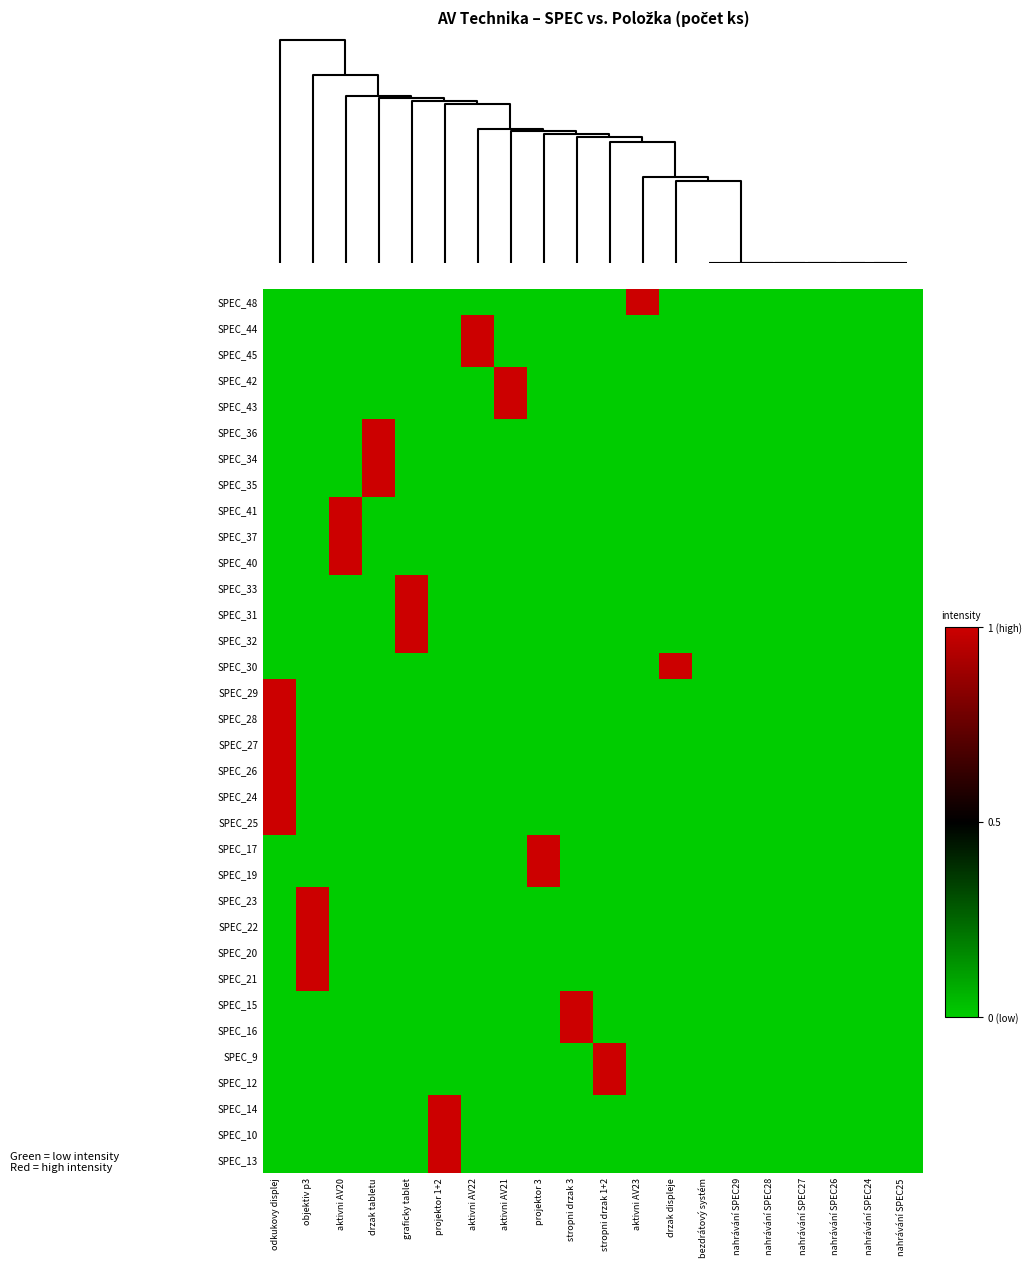

Reading left to right, list all the values displayed in this chart.

SPEC_48: odkukovy displej=0	objektiv p3=0	aktivni AV20=0	drzak tabletu=0	graficky tablet=0	projektor 1+2=0	aktivni AV22=0	aktivni AV21=0	projektor 3=0	stropni drzak 3=0	stropni drzak 1+2=0	aktivni AV23=1	drzak displeje=0	bezdrátový systém=0	nahrávání SPEC29=0	nahrávání SPEC28=0	nahrávání SPEC27=0	nahrávání SPEC26=0	nahrávání SPEC24=0	nahrávání SPEC25=0
SPEC_44: odkukovy displej=0	objektiv p3=0	aktivni AV20=0	drzak tabletu=0	graficky tablet=0	projektor 1+2=0	aktivni AV22=1	aktivni AV21=0	projektor 3=0	stropni drzak 3=0	stropni drzak 1+2=0	aktivni AV23=0	drzak displeje=0	bezdrátový systém=0	nahrávání SPEC29=0	nahrávání SPEC28=0	nahrávání SPEC27=0	nahrávání SPEC26=0	nahrávání SPEC24=0	nahrávání SPEC25=0
SPEC_45: odkukovy displej=0	objektiv p3=0	aktivni AV20=0	drzak tabletu=0	graficky tablet=0	projektor 1+2=0	aktivni AV22=1	aktivni AV21=0	projektor 3=0	stropni drzak 3=0	stropni drzak 1+2=0	aktivni AV23=0	drzak displeje=0	bezdrátový systém=0	nahrávání SPEC29=0	nahrávání SPEC28=0	nahrávání SPEC27=0	nahrávání SPEC26=0	nahrávání SPEC24=0	nahrávání SPEC25=0
SPEC_42: odkukovy displej=0	objektiv p3=0	aktivni AV20=0	drzak tabletu=0	graficky tablet=0	projektor 1+2=0	aktivni AV22=0	aktivni AV21=1	projektor 3=0	stropni drzak 3=0	stropni drzak 1+2=0	aktivni AV23=0	drzak displeje=0	bezdrátový systém=0	nahrávání SPEC29=0	nahrávání SPEC28=0	nahrávání SPEC27=0	nahrávání SPEC26=0	nahrávání SPEC24=0	nahrávání SPEC25=0
SPEC_43: odkukovy displej=0	objektiv p3=0	aktivni AV20=0	drzak tabletu=0	graficky tablet=0	projektor 1+2=0	aktivni AV22=0	aktivni AV21=1	projektor 3=0	stropni drzak 3=0	stropni drzak 1+2=0	aktivni AV23=0	drzak displeje=0	bezdrátový systém=0	nahrávání SPEC29=0	nahrávání SPEC28=0	nahrávání SPEC27=0	nahrávání SPEC26=0	nahrávání SPEC24=0	nahrávání SPEC25=0
SPEC_36: odkukovy displej=0	objektiv p3=0	aktivni AV20=0	drzak tabletu=1	graficky tablet=0	projektor 1+2=0	aktivni AV22=0	aktivni AV21=0	projektor 3=0	stropni drzak 3=0	stropni drzak 1+2=0	aktivni AV23=0	drzak displeje=0	bezdrátový systém=0	nahrávání SPEC29=0	nahrávání SPEC28=0	nahrávání SPEC27=0	nahrávání SPEC26=0	nahrávání SPEC24=0	nahrávání SPEC25=0
SPEC_34: odkukovy displej=0	objektiv p3=0	aktivni AV20=0	drzak tabletu=1	graficky tablet=0	projektor 1+2=0	aktivni AV22=0	aktivni AV21=0	projektor 3=0	stropni drzak 3=0	stropni drzak 1+2=0	aktivni AV23=0	drzak displeje=0	bezdrátový systém=0	nahrávání SPEC29=0	nahrávání SPEC28=0	nahrávání SPEC27=0	nahrávání SPEC26=0	nahrávání SPEC24=0	nahrávání SPEC25=0
SPEC_35: odkukovy displej=0	objektiv p3=0	aktivni AV20=0	drzak tabletu=1	graficky tablet=0	projektor 1+2=0	aktivni AV22=0	aktivni AV21=0	projektor 3=0	stropni drzak 3=0	stropni drzak 1+2=0	aktivni AV23=0	drzak displeje=0	bezdrátový systém=0	nahrávání SPEC29=0	nahrávání SPEC28=0	nahrávání SPEC27=0	nahrávání SPEC26=0	nahrávání SPEC24=0	nahrávání SPEC25=0
SPEC_41: odkukovy displej=0	objektiv p3=0	aktivni AV20=1	drzak tabletu=0	graficky tablet=0	projektor 1+2=0	aktivni AV22=0	aktivni AV21=0	projektor 3=0	stropni drzak 3=0	stropni drzak 1+2=0	aktivni AV23=0	drzak displeje=0	bezdrátový systém=0	nahrávání SPEC29=0	nahrávání SPEC28=0	nahrávání SPEC27=0	nahrávání SPEC26=0	nahrávání SPEC24=0	nahrávání SPEC25=0
SPEC_37: odkukovy displej=0	objektiv p3=0	aktivni AV20=1	drzak tabletu=0	graficky tablet=0	projektor 1+2=0	aktivni AV22=0	aktivni AV21=0	projektor 3=0	stropni drzak 3=0	stropni drzak 1+2=0	aktivni AV23=0	drzak displeje=0	bezdrátový systém=0	nahrávání SPEC29=0	nahrávání SPEC28=0	nahrávání SPEC27=0	nahrávání SPEC26=0	nahrávání SPEC24=0	nahrávání SPEC25=0
SPEC_40: odkukovy displej=0	objektiv p3=0	aktivni AV20=1	drzak tabletu=0	graficky tablet=0	projektor 1+2=0	aktivni AV22=0	aktivni AV21=0	projektor 3=0	stropni drzak 3=0	stropni drzak 1+2=0	aktivni AV23=0	drzak displeje=0	bezdrátový systém=0	nahrávání SPEC29=0	nahrávání SPEC28=0	nahrávání SPEC27=0	nahrávání SPEC26=0	nahrávání SPEC24=0	nahrávání SPEC25=0
SPEC_33: odkukovy displej=0	objektiv p3=0	aktivni AV20=0	drzak tabletu=0	graficky tablet=1	projektor 1+2=0	aktivni AV22=0	aktivni AV21=0	projektor 3=0	stropni drzak 3=0	stropni drzak 1+2=0	aktivni AV23=0	drzak displeje=0	bezdrátový systém=0	nahrávání SPEC29=0	nahrávání SPEC28=0	nahrávání SPEC27=0	nahrávání SPEC26=0	nahrávání SPEC24=0	nahrávání SPEC25=0
SPEC_31: odkukovy displej=0	objektiv p3=0	aktivni AV20=0	drzak tabletu=0	graficky tablet=1	projektor 1+2=0	aktivni AV22=0	aktivni AV21=0	projektor 3=0	stropni drzak 3=0	stropni drzak 1+2=0	aktivni AV23=0	drzak displeje=0	bezdrátový systém=0	nahrávání SPEC29=0	nahrávání SPEC28=0	nahrávání SPEC27=0	nahrávání SPEC26=0	nahrávání SPEC24=0	nahrávání SPEC25=0
SPEC_32: odkukovy displej=0	objektiv p3=0	aktivni AV20=0	drzak tabletu=0	graficky tablet=1	projektor 1+2=0	aktivni AV22=0	aktivni AV21=0	projektor 3=0	stropni drzak 3=0	stropni drzak 1+2=0	aktivni AV23=0	drzak displeje=0	bezdrátový systém=0	nahrávání SPEC29=0	nahrávání SPEC28=0	nahrávání SPEC27=0	nahrávání SPEC26=0	nahrávání SPEC24=0	nahrávání SPEC25=0
SPEC_30: odkukovy displej=0	objektiv p3=0	aktivni AV20=0	drzak tabletu=0	graficky tablet=0	projektor 1+2=0	aktivni AV22=0	aktivni AV21=0	projektor 3=0	stropni drzak 3=0	stropni drzak 1+2=0	aktivni AV23=0	drzak displeje=1	bezdrátový systém=0	nahrávání SPEC29=0	nahrávání SPEC28=0	nahrávání SPEC27=0	nahrávání SPEC26=0	nahrávání SPEC24=0	nahrávání SPEC25=0
SPEC_29: odkukovy displej=1	objektiv p3=0	aktivni AV20=0	drzak tabletu=0	graficky tablet=0	projektor 1+2=0	aktivni AV22=0	aktivni AV21=0	projektor 3=0	stropni drzak 3=0	stropni drzak 1+2=0	aktivni AV23=0	drzak displeje=0	bezdrátový systém=0	nahrávání SPEC29=0	nahrávání SPEC28=0	nahrávání SPEC27=0	nahrávání SPEC26=0	nahrávání SPEC24=0	nahrávání SPEC25=0
SPEC_28: odkukovy displej=1	objektiv p3=0	aktivni AV20=0	drzak tabletu=0	graficky tablet=0	projektor 1+2=0	aktivni AV22=0	aktivni AV21=0	projektor 3=0	stropni drzak 3=0	stropni drzak 1+2=0	aktivni AV23=0	drzak displeje=0	bezdrátový systém=0	nahrávání SPEC29=0	nahrávání SPEC28=0	nahrávání SPEC27=0	nahrávání SPEC26=0	nahrávání SPEC24=0	nahrávání SPEC25=0
SPEC_27: odkukovy displej=1	objektiv p3=0	aktivni AV20=0	drzak tabletu=0	graficky tablet=0	projektor 1+2=0	aktivni AV22=0	aktivni AV21=0	projektor 3=0	stropni drzak 3=0	stropni drzak 1+2=0	aktivni AV23=0	drzak displeje=0	bezdrátový systém=0	nahrávání SPEC29=0	nahrávání SPEC28=0	nahrávání SPEC27=0	nahrávání SPEC26=0	nahrávání SPEC24=0	nahrávání SPEC25=0
SPEC_26: odkukovy displej=1	objektiv p3=0	aktivni AV20=0	drzak tabletu=0	graficky tablet=0	projektor 1+2=0	aktivni AV22=0	aktivni AV21=0	projektor 3=0	stropni drzak 3=0	stropni drzak 1+2=0	aktivni AV23=0	drzak displeje=0	bezdrátový systém=0	nahrávání SPEC29=0	nahrávání SPEC28=0	nahrávání SPEC27=0	nahrávání SPEC26=0	nahrávání SPEC24=0	nahrávání SPEC25=0
SPEC_24: odkukovy displej=1	objektiv p3=0	aktivni AV20=0	drzak tabletu=0	graficky tablet=0	projektor 1+2=0	aktivni AV22=0	aktivni AV21=0	projektor 3=0	stropni drzak 3=0	stropni drzak 1+2=0	aktivni AV23=0	drzak displeje=0	bezdrátový systém=0	nahrávání SPEC29=0	nahrávání SPEC28=0	nahrávání SPEC27=0	nahrávání SPEC26=0	nahrávání SPEC24=0	nahrávání SPEC25=0
SPEC_25: odkukovy displej=1	objektiv p3=0	aktivni AV20=0	drzak tabletu=0	graficky tablet=0	projektor 1+2=0	aktivni AV22=0	aktivni AV21=0	projektor 3=0	stropni drzak 3=0	stropni drzak 1+2=0	aktivni AV23=0	drzak displeje=0	bezdrátový systém=0	nahrávání SPEC29=0	nahrávání SPEC28=0	nahrávání SPEC27=0	nahrávání SPEC26=0	nahrávání SPEC24=0	nahrávání SPEC25=0
SPEC_17: odkukovy displej=0	objektiv p3=0	aktivni AV20=0	drzak tabletu=0	graficky tablet=0	projektor 1+2=0	aktivni AV22=0	aktivni AV21=0	projektor 3=1	stropni drzak 3=0	stropni drzak 1+2=0	aktivni AV23=0	drzak displeje=0	bezdrátový systém=0	nahrávání SPEC29=0	nahrávání SPEC28=0	nahrávání SPEC27=0	nahrávání SPEC26=0	nahrávání SPEC24=0	nahrávání SPEC25=0
SPEC_19: odkukovy displej=0	objektiv p3=0	aktivni AV20=0	drzak tabletu=0	graficky tablet=0	projektor 1+2=0	aktivni AV22=0	aktivni AV21=0	projektor 3=1	stropni drzak 3=0	stropni drzak 1+2=0	aktivni AV23=0	drzak displeje=0	bezdrátový systém=0	nahrávání SPEC29=0	nahrávání SPEC28=0	nahrávání SPEC27=0	nahrávání SPEC26=0	nahrávání SPEC24=0	nahrávání SPEC25=0
SPEC_23: odkukovy displej=0	objektiv p3=1	aktivni AV20=0	drzak tabletu=0	graficky tablet=0	projektor 1+2=0	aktivni AV22=0	aktivni AV21=0	projektor 3=0	stropni drzak 3=0	stropni drzak 1+2=0	aktivni AV23=0	drzak displeje=0	bezdrátový systém=0	nahrávání SPEC29=0	nahrávání SPEC28=0	nahrávání SPEC27=0	nahrávání SPEC26=0	nahrávání SPEC24=0	nahrávání SPEC25=0
SPEC_22: odkukovy displej=0	objektiv p3=1	aktivni AV20=0	drzak tabletu=0	graficky tablet=0	projektor 1+2=0	aktivni AV22=0	aktivni AV21=0	projektor 3=0	stropni drzak 3=0	stropni drzak 1+2=0	aktivni AV23=0	drzak displeje=0	bezdrátový systém=0	nahrávání SPEC29=0	nahrávání SPEC28=0	nahrávání SPEC27=0	nahrávání SPEC26=0	nahrávání SPEC24=0	nahrávání SPEC25=0
SPEC_20: odkukovy displej=0	objektiv p3=1	aktivni AV20=0	drzak tabletu=0	graficky tablet=0	projektor 1+2=0	aktivni AV22=0	aktivni AV21=0	projektor 3=0	stropni drzak 3=0	stropni drzak 1+2=0	aktivni AV23=0	drzak displeje=0	bezdrátový systém=0	nahrávání SPEC29=0	nahrávání SPEC28=0	nahrávání SPEC27=0	nahrávání SPEC26=0	nahrávání SPEC24=0	nahrávání SPEC25=0
SPEC_21: odkukovy displej=0	objektiv p3=1	aktivni AV20=0	drzak tabletu=0	graficky tablet=0	projektor 1+2=0	aktivni AV22=0	aktivni AV21=0	projektor 3=0	stropni drzak 3=0	stropni drzak 1+2=0	aktivni AV23=0	drzak displeje=0	bezdrátový systém=0	nahrávání SPEC29=0	nahrávání SPEC28=0	nahrávání SPEC27=0	nahrávání SPEC26=0	nahrávání SPEC24=0	nahrávání SPEC25=0
SPEC_15: odkukovy displej=0	objektiv p3=0	aktivni AV20=0	drzak tabletu=0	graficky tablet=0	projektor 1+2=0	aktivni AV22=0	aktivni AV21=0	projektor 3=0	stropni drzak 3=1	stropni drzak 1+2=0	aktivni AV23=0	drzak displeje=0	bezdrátový systém=0	nahrávání SPEC29=0	nahrávání SPEC28=0	nahrávání SPEC27=0	nahrávání SPEC26=0	nahrávání SPEC24=0	nahrávání SPEC25=0
SPEC_16: odkukovy displej=0	objektiv p3=0	aktivni AV20=0	drzak tabletu=0	graficky tablet=0	projektor 1+2=0	aktivni AV22=0	aktivni AV21=0	projektor 3=0	stropni drzak 3=1	stropni drzak 1+2=0	aktivni AV23=0	drzak displeje=0	bezdrátový systém=0	nahrávání SPEC29=0	nahrávání SPEC28=0	nahrávání SPEC27=0	nahrávání SPEC26=0	nahrávání SPEC24=0	nahrávání SPEC25=0
SPEC_9: odkukovy displej=0	objektiv p3=0	aktivni AV20=0	drzak tabletu=0	graficky tablet=0	projektor 1+2=0	aktivni AV22=0	aktivni AV21=0	projektor 3=0	stropni drzak 3=0	stropni drzak 1+2=1	aktivni AV23=0	drzak displeje=0	bezdrátový systém=0	nahrávání SPEC29=0	nahrávání SPEC28=0	nahrávání SPEC27=0	nahrávání SPEC26=0	nahrávání SPEC24=0	nahrávání SPEC25=0
SPEC_12: odkukovy displej=0	objektiv p3=0	aktivni AV20=0	drzak tabletu=0	graficky tablet=0	projektor 1+2=0	aktivni AV22=0	aktivni AV21=0	projektor 3=0	stropni drzak 3=0	stropni drzak 1+2=1	aktivni AV23=0	drzak displeje=0	bezdrátový systém=0	nahrávání SPEC29=0	nahrávání SPEC28=0	nahrávání SPEC27=0	nahrávání SPEC26=0	nahrávání SPEC24=0	nahrávání SPEC25=0
SPEC_14: odkukovy displej=0	objektiv p3=0	aktivni AV20=0	drzak tabletu=0	graficky tablet=0	projektor 1+2=1	aktivni AV22=0	aktivni AV21=0	projektor 3=0	stropni drzak 3=0	stropni drzak 1+2=0	aktivni AV23=0	drzak displeje=0	bezdrátový systém=0	nahrávání SPEC29=0	nahrávání SPEC28=0	nahrávání SPEC27=0	nahrávání SPEC26=0	nahrávání SPEC24=0	nahrávání SPEC25=0
SPEC_10: odkukovy displej=0	objektiv p3=0	aktivni AV20=0	drzak tabletu=0	graficky tablet=0	projektor 1+2=1	aktivni AV22=0	aktivni AV21=0	projektor 3=0	stropni drzak 3=0	stropni drzak 1+2=0	aktivni AV23=0	drzak displeje=0	bezdrátový systém=0	nahrávání SPEC29=0	nahrávání SPEC28=0	nahrávání SPEC27=0	nahrávání SPEC26=0	nahrávání SPEC24=0	nahrávání SPEC25=0
SPEC_13: odkukovy displej=0	objektiv p3=0	aktivni AV20=0	drzak tabletu=0	graficky tablet=0	projektor 1+2=1	aktivni AV22=0	aktivni AV21=0	projektor 3=0	stropni drzak 3=0	stropni drzak 1+2=0	aktivni AV23=0	drzak displeje=0	bezdrátový systém=0	nahrávání SPEC29=0	nahrávání SPEC28=0	nahrávání SPEC27=0	nahrávání SPEC26=0	nahrávání SPEC24=0	nahrávání SPEC25=0